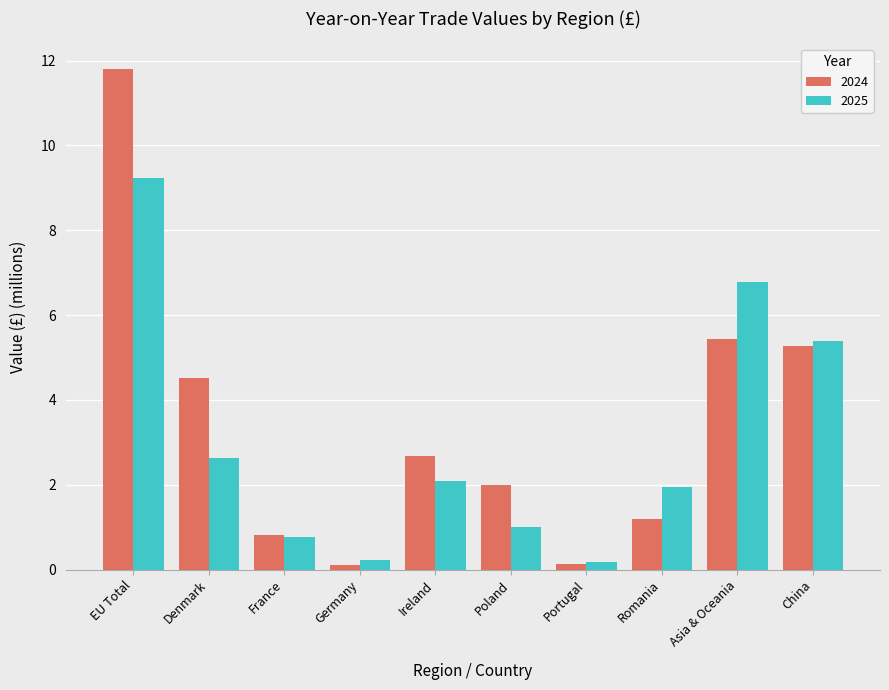

What is the difference between the highest and lowest values at EU Total?

2.6